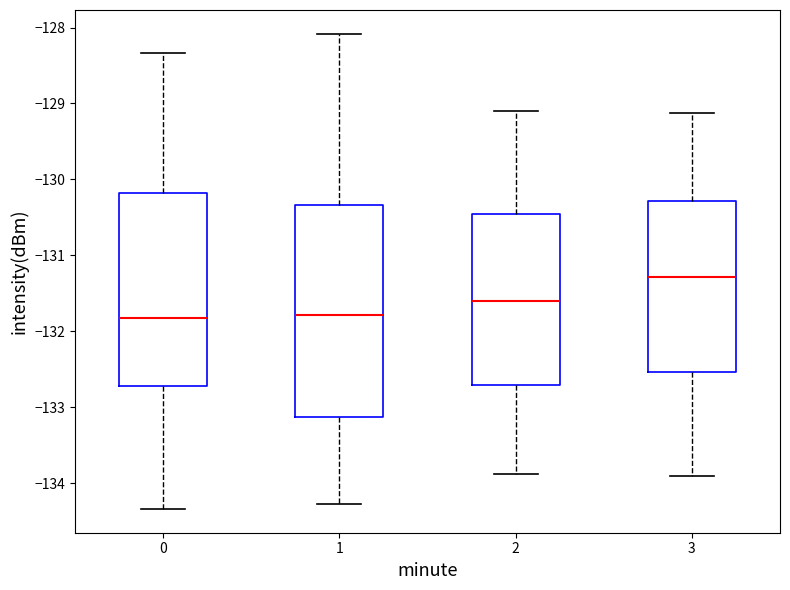

Reading left to right, transcribe this box plot: for each box, give where its median line is, the range the box spans, and where its two whiskers end, as read against the y-axis. The values are not printed on the chart, so give them approximately, as read against the axis.

0: median -131.8, box -132.7 to -130.2, whiskers -134.3 to -128.3
1: median -131.8, box -133.1 to -130.3, whiskers -134.3 to -128.1
2: median -131.6, box -132.7 to -130.5, whiskers -133.9 to -129.1
3: median -131.3, box -132.5 to -130.3, whiskers -133.9 to -129.1